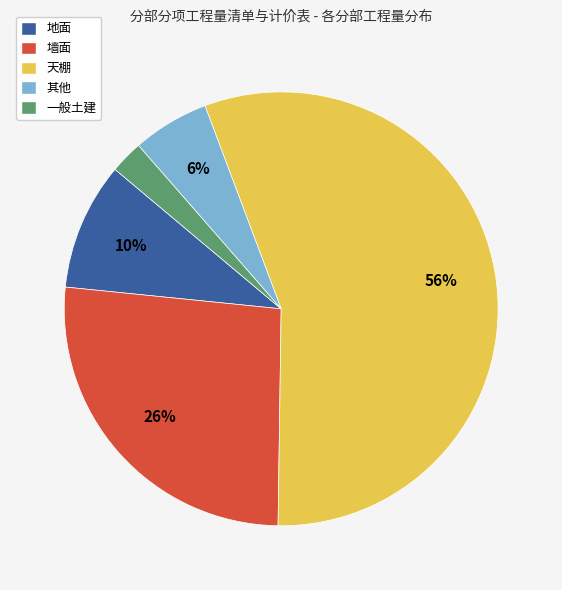

To the nearest percent, what percentage of the pie is 天棚?

56%